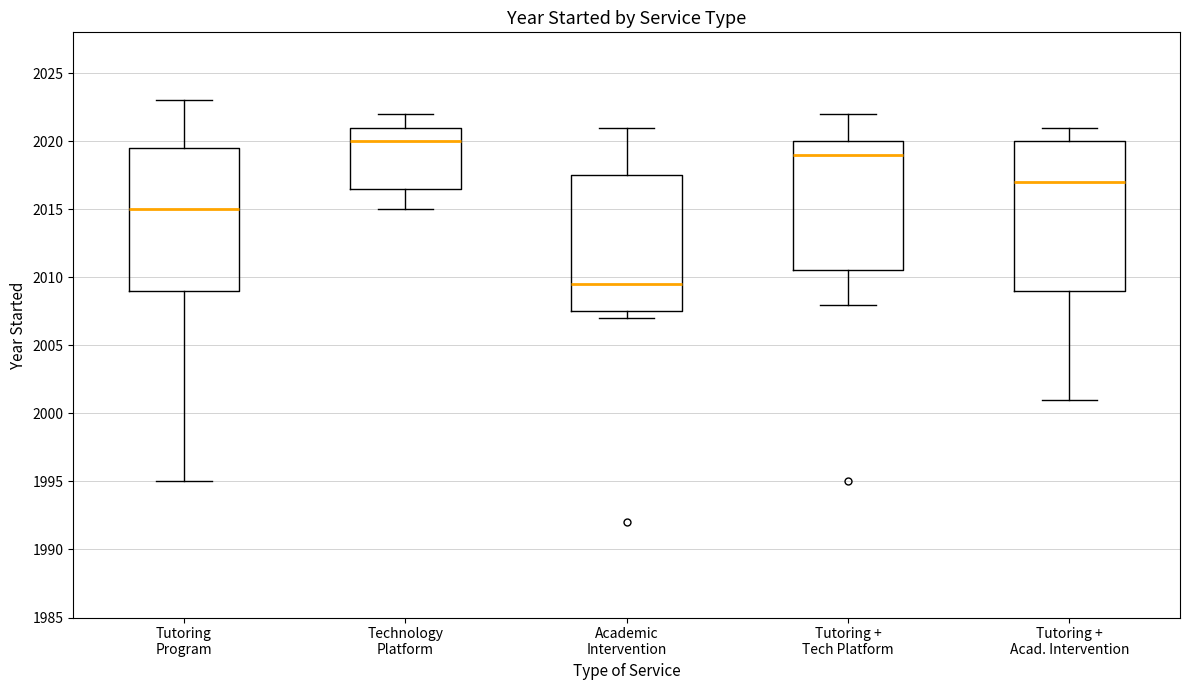

Reading left to right, transcribe this box plot: for each box, give where its median line is, the range the box spans, and where its two whiskers end, as read against the y-axis. The values are not printed on the chart, so give them approximately, as read against the axis.

Tutoring Program: median 2015.0, box 2009.0 to 2019.5, whiskers 1995.0 to 2023.0
Technology Platform: median 2020.0, box 2016.5 to 2021.0, whiskers 2015.0 to 2022.0
Academic Intervention: median 2009.5, box 2007.5 to 2017.5, whiskers 2007.0 to 2021.0
Tutoring + Tech Platform: median 2019.0, box 2010.5 to 2020.0, whiskers 2008.0 to 2022.0
Tutoring + Acad. Intervention: median 2017.0, box 2009.0 to 2020.0, whiskers 2001.0 to 2021.0